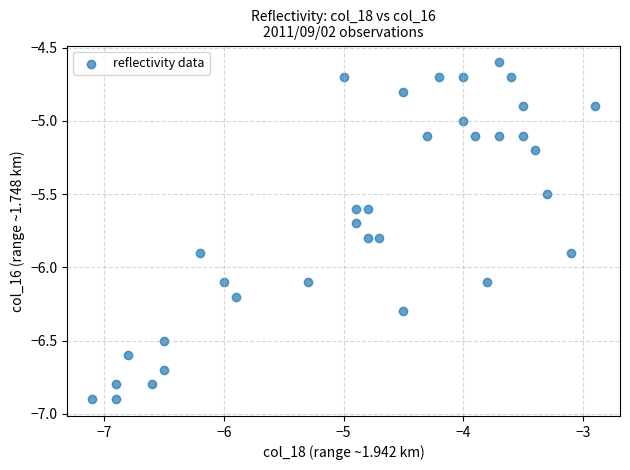

What is the range of Y values (max minus min)?

2.3